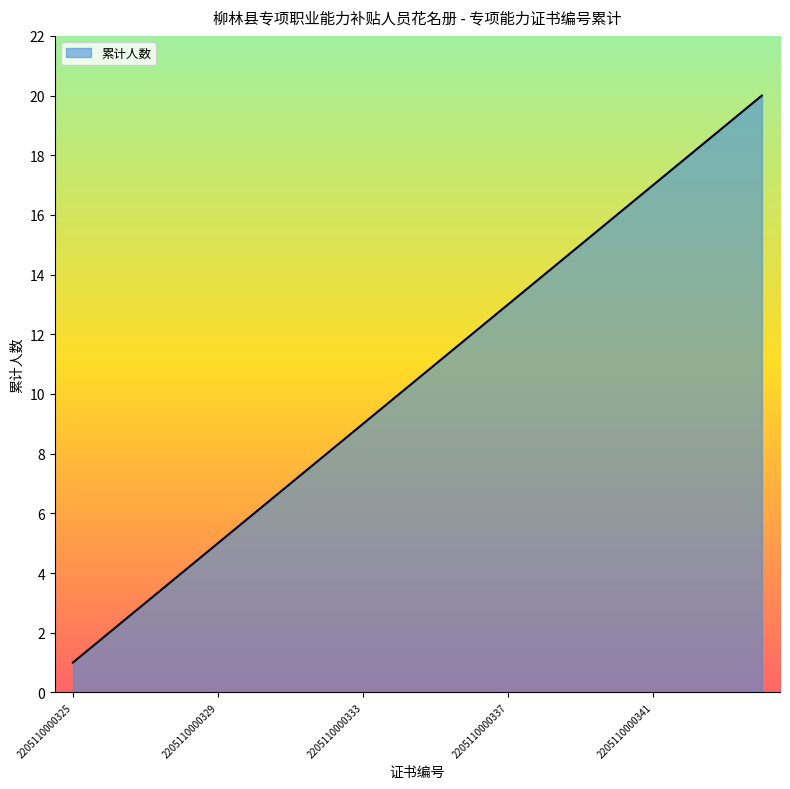

What is the greatest value displayed?

20